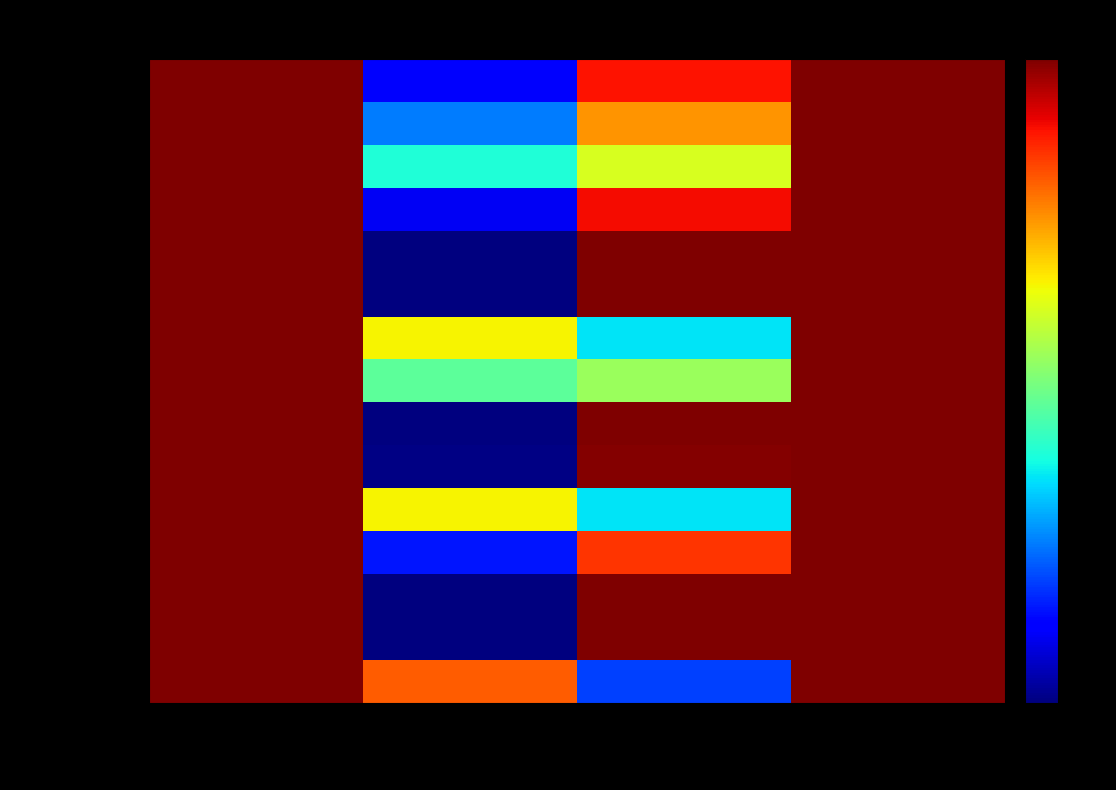

Reading left to right, extract all data points from this chart.

China: Allocated /64s=1.0	Advertised /64s=0.1	Unadvertised /64s=0.9	Total /64s=1.0
United States: Allocated /64s=1.0	Advertised /64s=0.2	Unadvertised /64s=0.8	Total /64s=1.0
Germany: Allocated /64s=1.0	Advertised /64s=0.4	Unadvertised /64s=0.6	Total /64s=1.0
United Kingdom: Allocated /64s=1.0	Advertised /64s=0.1	Unadvertised /64s=0.9	Total /64s=1.0
France: Allocated /64s=1.0	Advertised /64s=0.0	Unadvertised /64s=1.0	Total /64s=1.0
Russia: Allocated /64s=1.0	Advertised /64s=0.0	Unadvertised /64s=1.0	Total /64s=1.0
Japan: Allocated /64s=1.0	Advertised /64s=0.7	Unadvertised /64s=0.3	Total /64s=1.0
Australia: Allocated /64s=1.0	Advertised /64s=0.5	Unadvertised /64s=0.5	Total /64s=1.0
Italy: Allocated /64s=1.0	Advertised /64s=0.0	Unadvertised /64s=1.0	Total /64s=1.0
Netherlands: Allocated /64s=1.0	Advertised /64s=0.0	Unadvertised /64s=1.0	Total /64s=1.0
Sweden: Allocated /64s=1.0	Advertised /64s=0.7	Unadvertised /64s=0.3	Total /64s=1.0
Brazil: Allocated /64s=1.0	Advertised /64s=0.1	Unadvertised /64s=0.9	Total /64s=1.0
Spain: Allocated /64s=1.0	Advertised /64s=0.0	Unadvertised /64s=1.0	Total /64s=1.0
Korea: Allocated /64s=1.0	Advertised /64s=0.0	Unadvertised /64s=1.0	Total /64s=1.0
Argentina: Allocated /64s=1.0	Advertised /64s=0.8	Unadvertised /64s=0.2	Total /64s=1.0